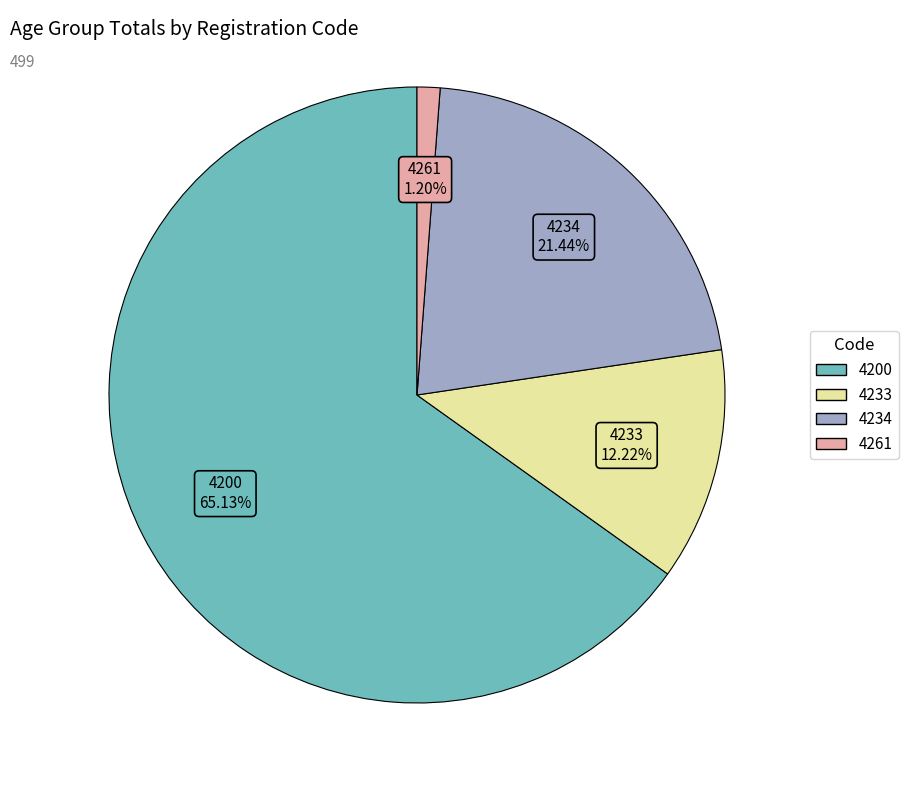

What is the total percentage of 4200 and 4234?

86.6%